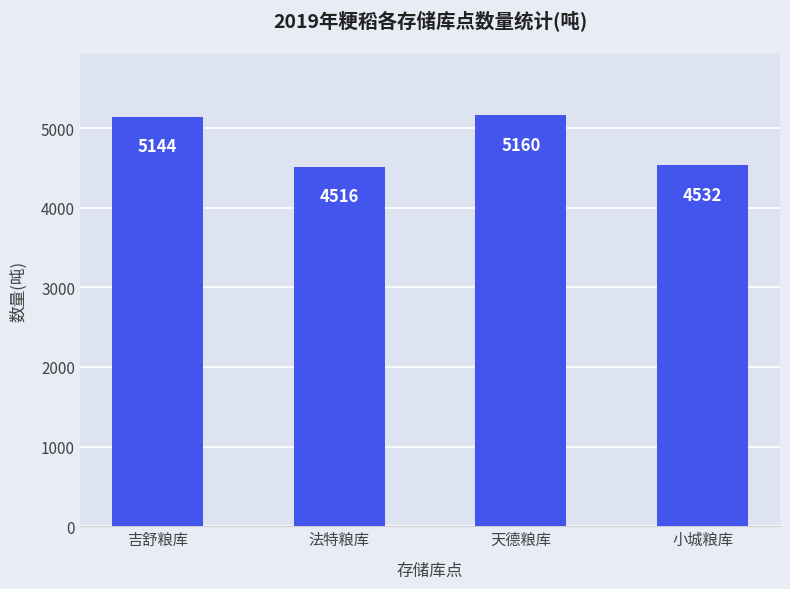

What is the difference between the values at 天德粮库 and 吉舒粮库?

16